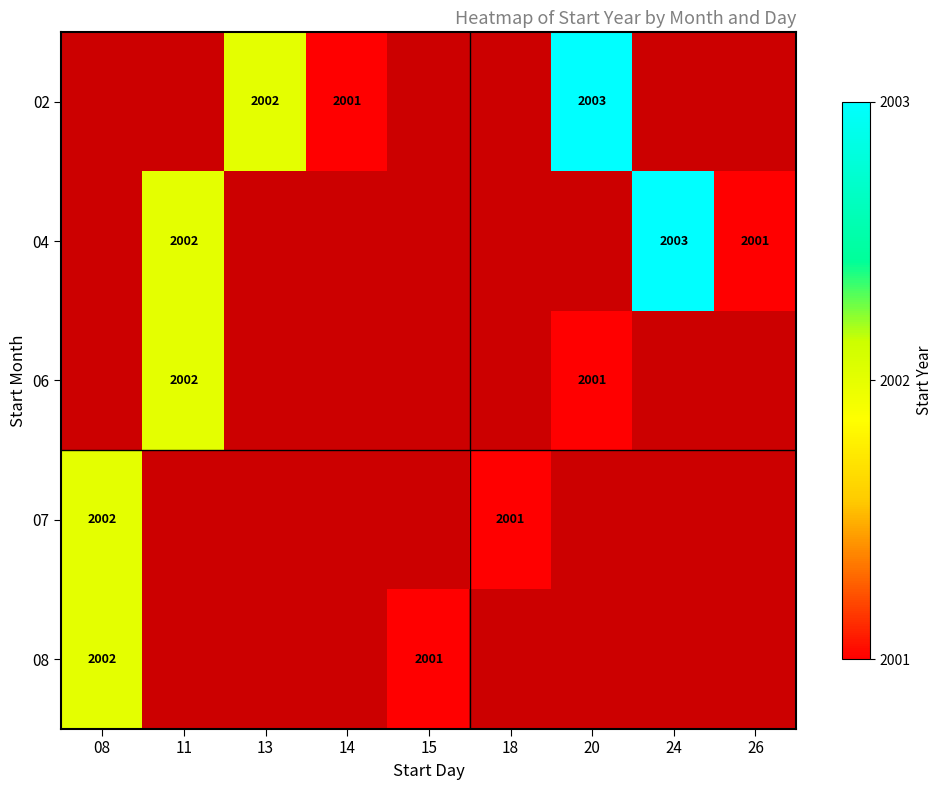

The value of 04 at 26 is 2001. True or false?

True